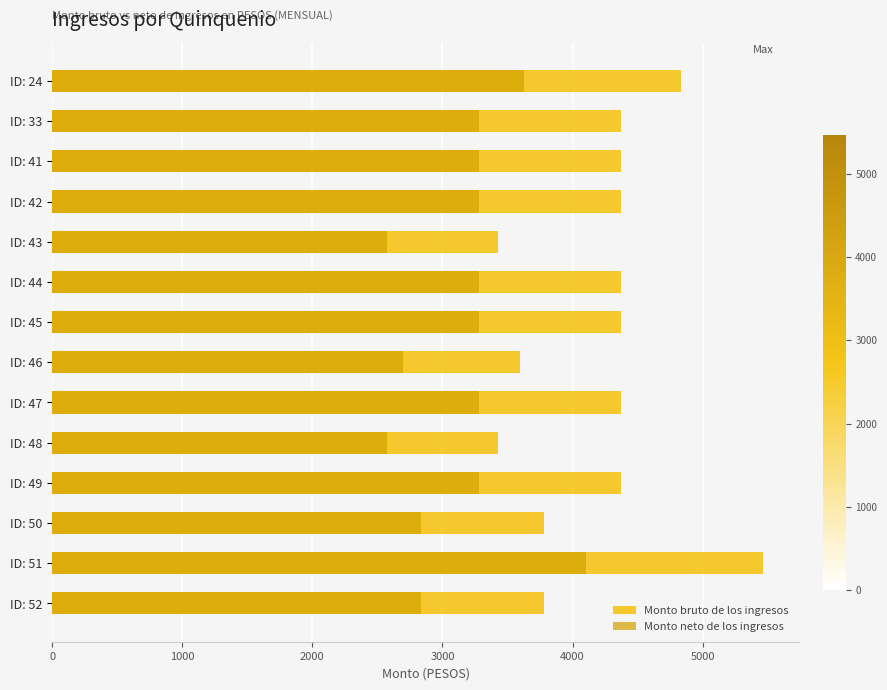

List the series in order of their overall mean, highest first.

Monto bruto de los ingresos, Monto neto de los ingresos